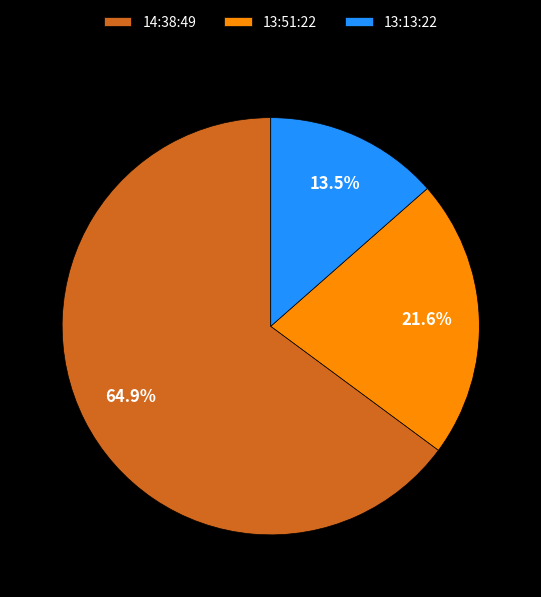

What percentage is the 14:38:49 slice, to the nearest percent?

65%